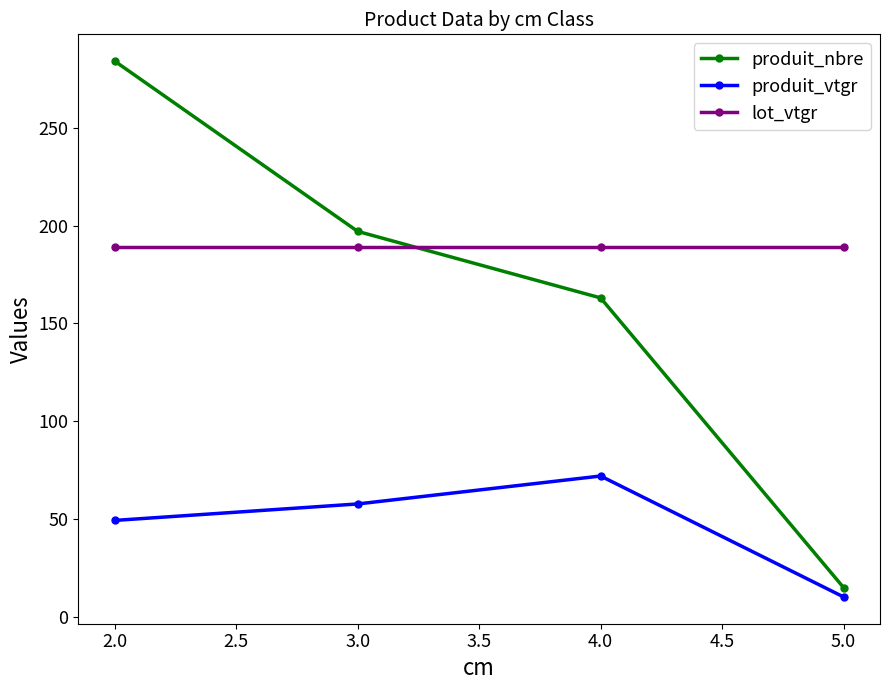

How many categories are shown in the chart?

4